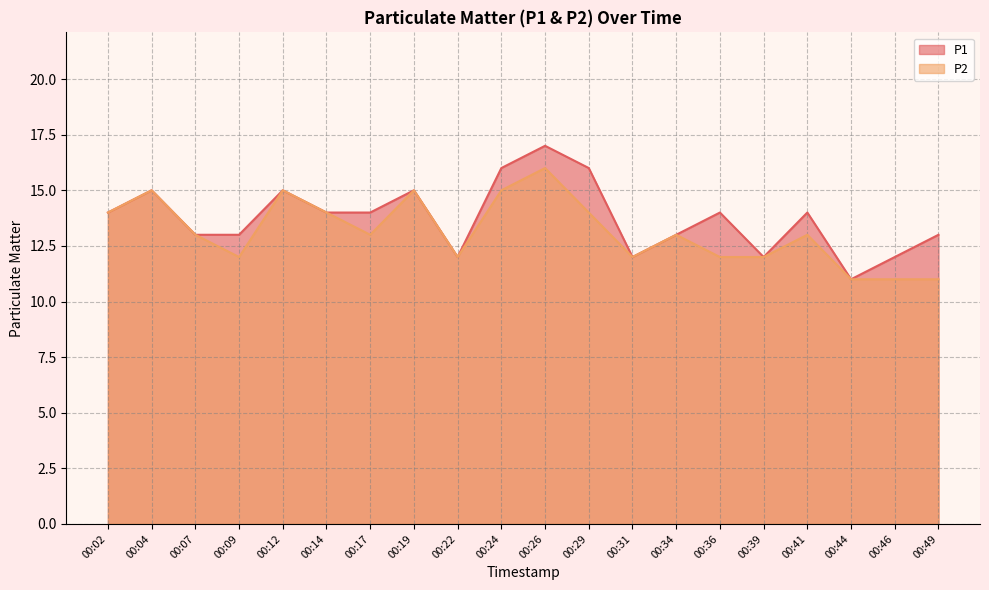

Where is P2 nearest to the value 13?

00:07